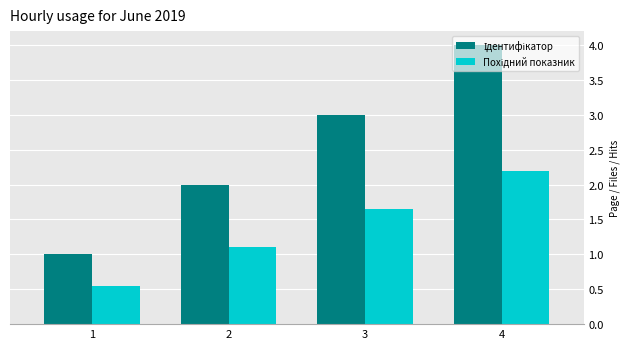

How many bars are there in each group?

2